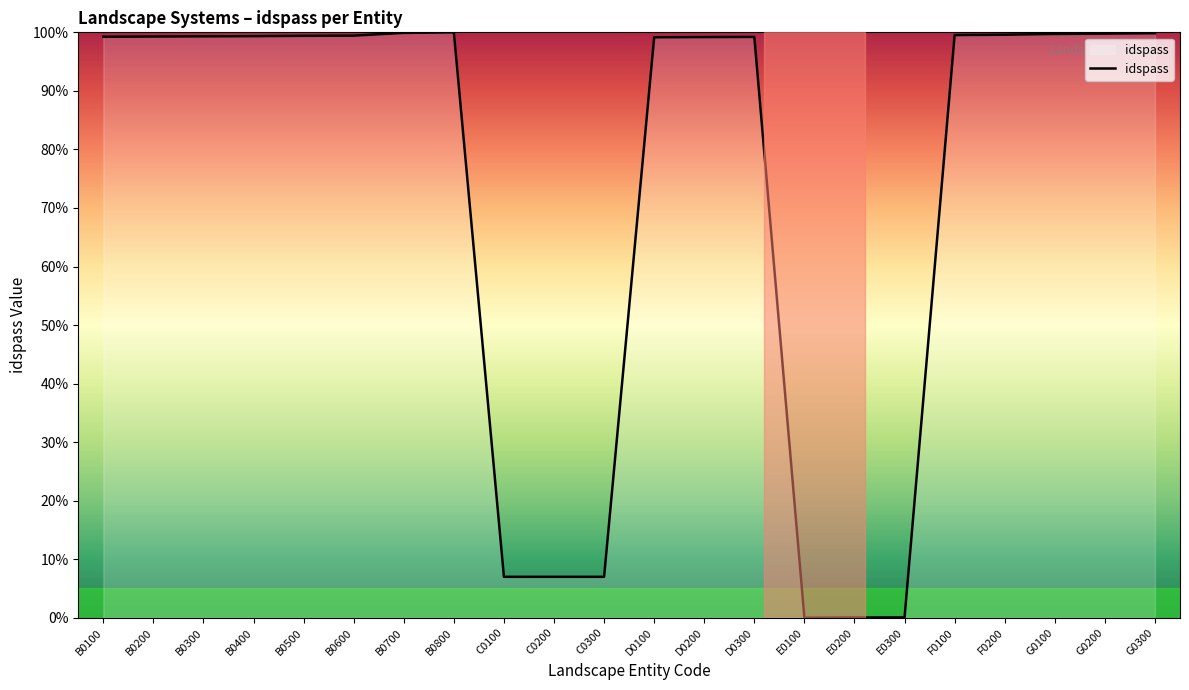

Which has a higher value, E0100 or B0100?

B0100